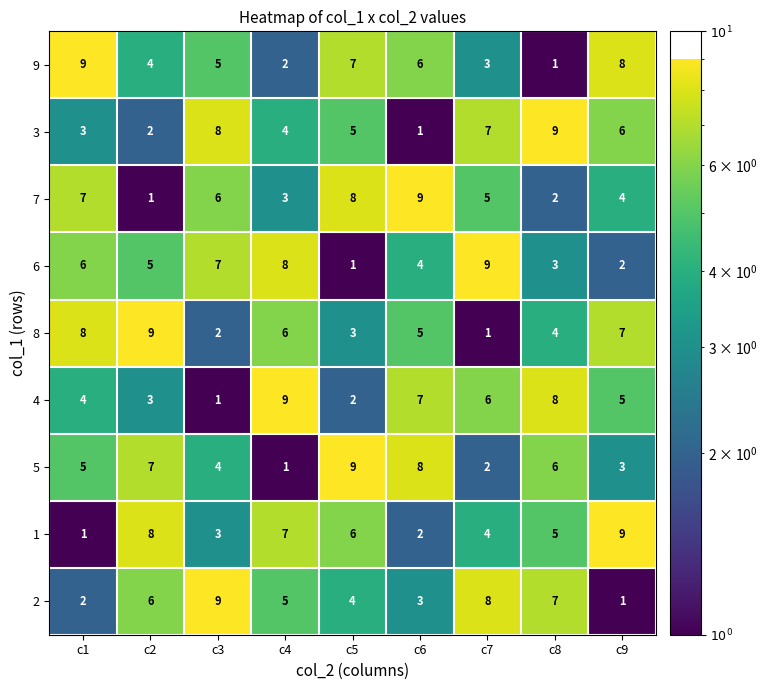

What is the difference between the 2 values at c2 and c6?

3